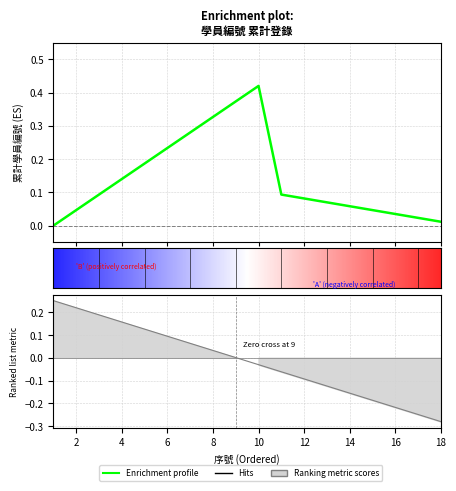

Reading left to right, list all the values displayed in this chart.

1=0.2	2=0.2	3=0.2	4=0.2	5=0.1	6=0.1	7=0.1	8=0.0	9=0.0	10=-0.0	11=-0.1	12=-0.1	13=-0.1	14=-0.2	15=-0.2	16=-0.2	17=-0.2	18=-0.3